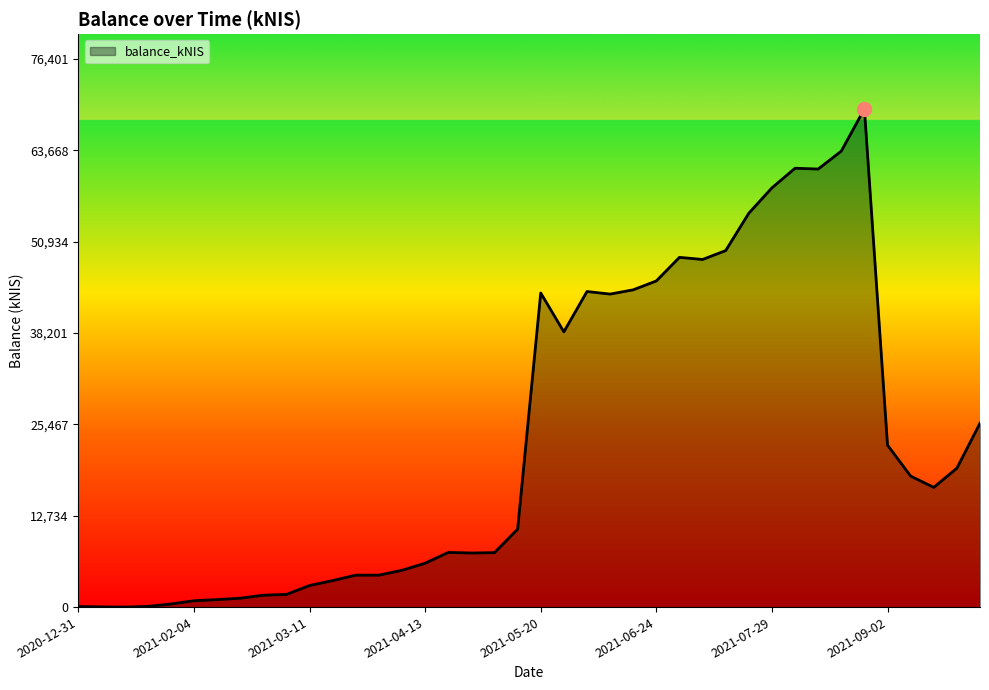

What is the maximum value shown in the chart?

69455.7